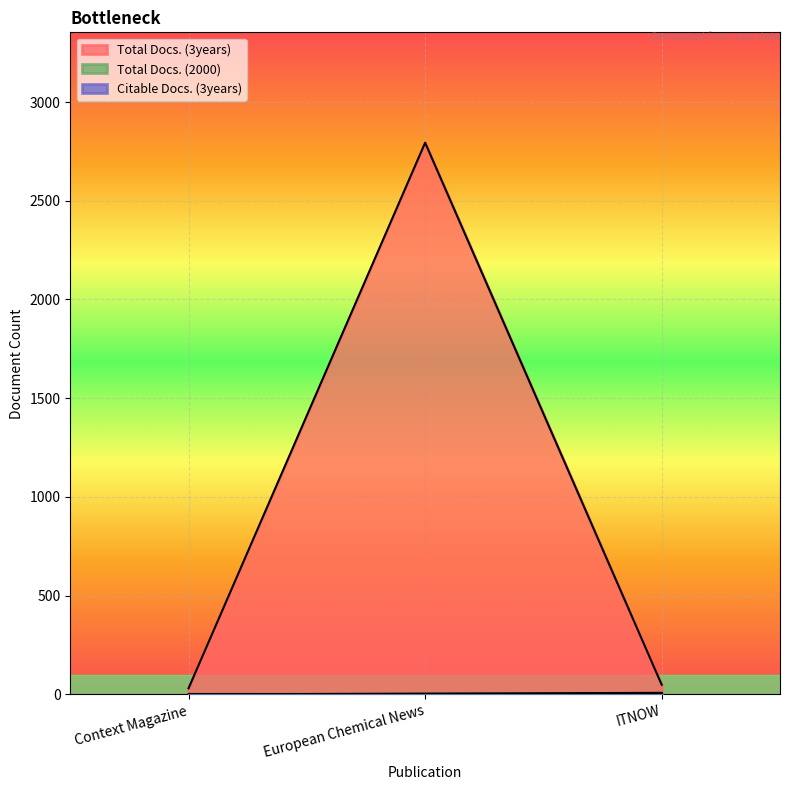

At which label does Total Docs. (2000) first exceed 4?

ITNOW